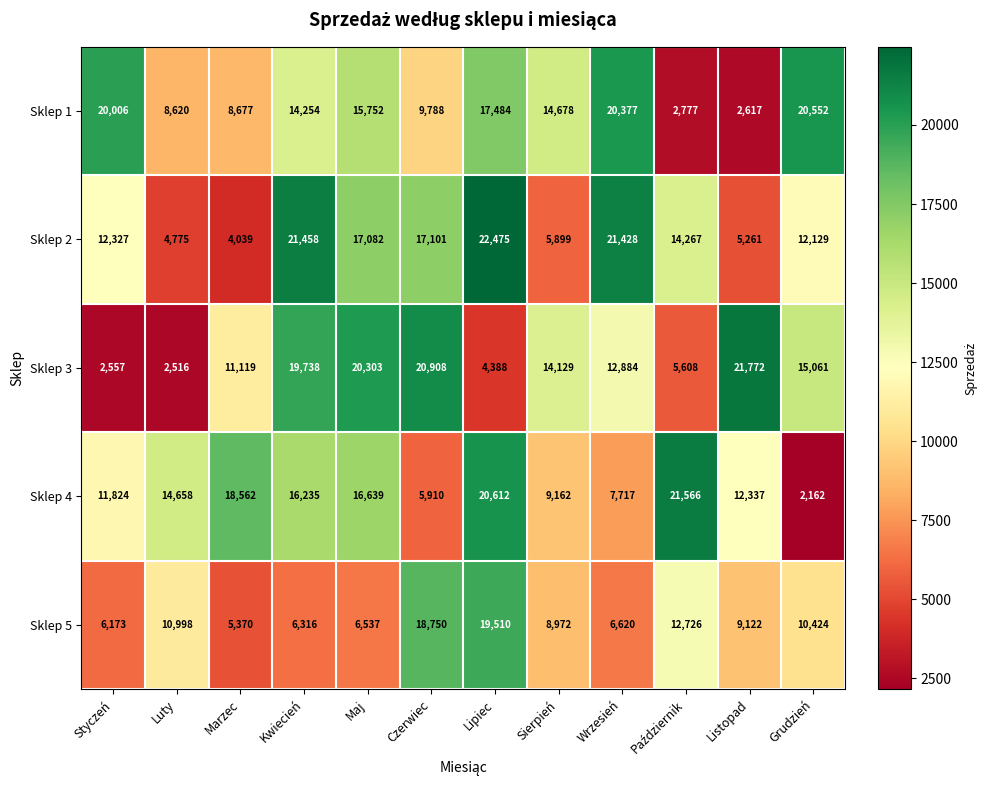

What is the sum of all Sklep 5 values?

121518